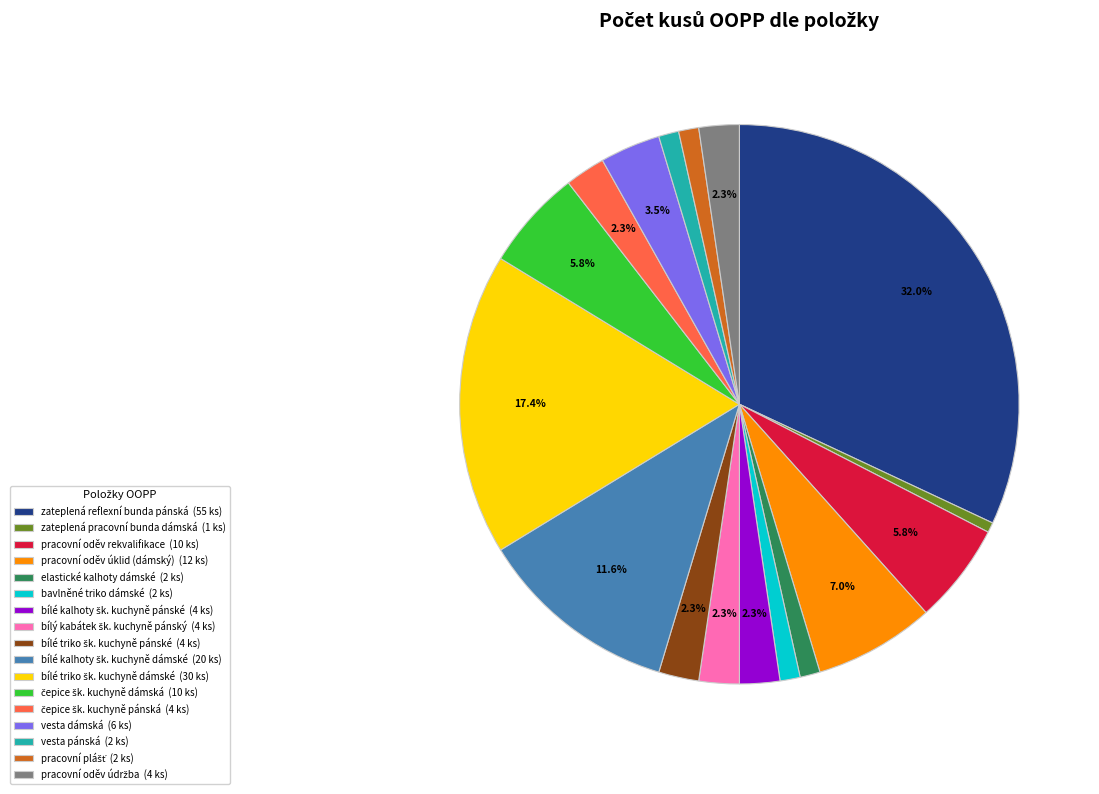

What is the ratio of the value at pracovní oděv rekvalifikace (10 ks) to the value at zateplená pracovní bunda dámská (1 ks)?

10.0